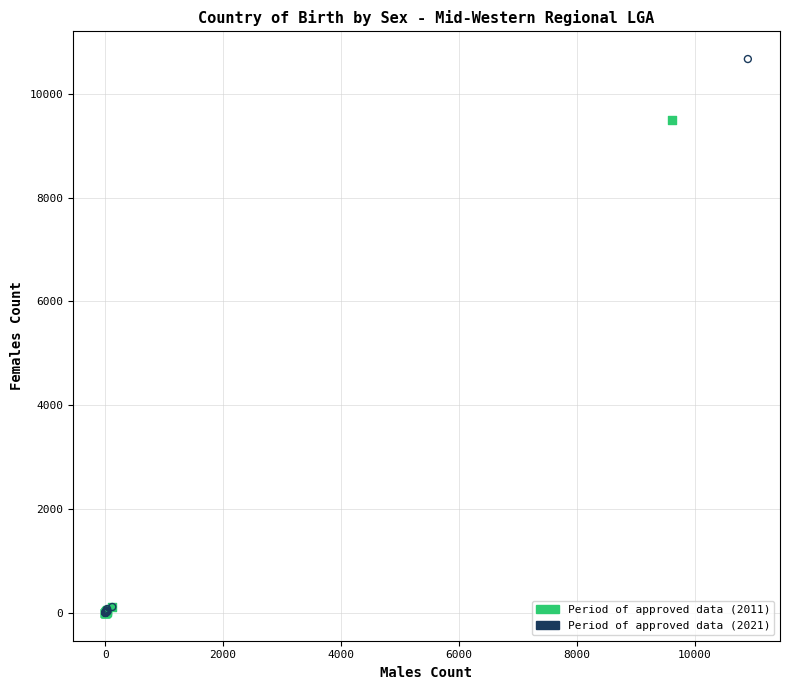

What are all the series names shown in the legend?

Period of approved data (2011), Period of approved data (2021)